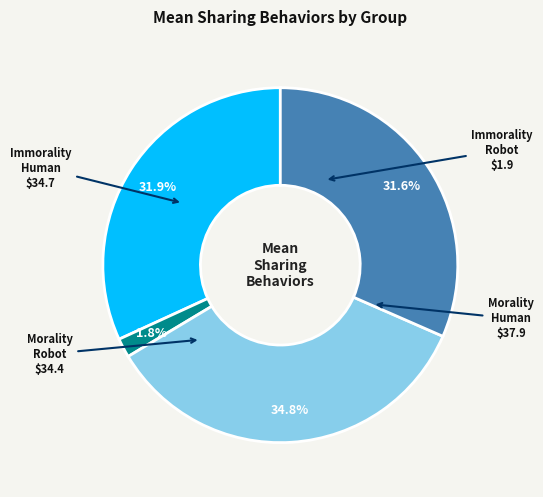

Is there any slice that represents more than half of the pie?

No